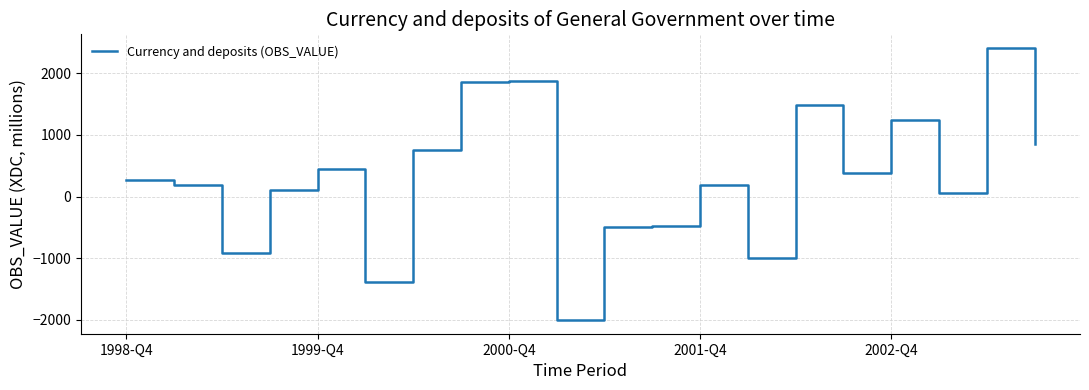

What is the smallest value displayed?

-2002